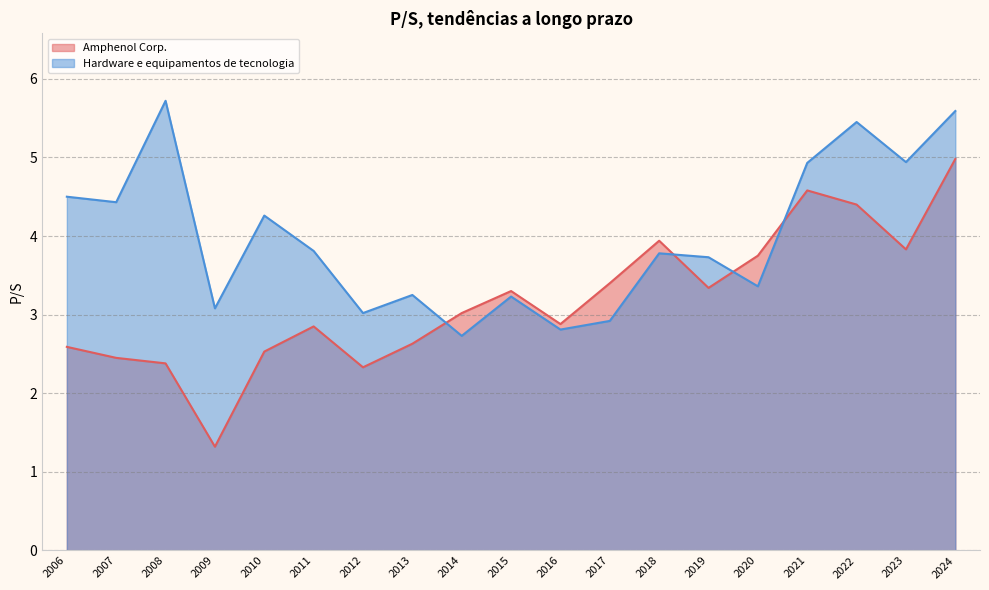

Reading left to right, list all the values displayed in this chart.

Amphenol Corp.: 2024-02-07=5.0	2023-02-08=3.8	2022-02-09=4.4	2021-02-10=4.6	2020-02-12=3.8	2019-02-13=3.3	2018-02-21=3.9	2017-02-17=3.4	2016-02-19=2.9	2015-02-20=3.3	2014-02-21=3.0	2013-02-22=2.6	2012-02-24=2.3	2011-02-28=2.9	2010-02-23=2.5	2009-02-23=1.3	2008-02-26=2.4	2007-02-21=2.5	2006-03-16=2.6
Hardware e equipamentos de tecnologia: 2024-02-07=5.6	2023-02-08=4.9	2022-02-09=5.5	2021-02-10=4.9	2020-02-12=3.4	2019-02-13=3.7	2018-02-21=3.8	2017-02-17=2.9	2016-02-19=2.8	2015-02-20=3.2	2014-02-21=2.7	2013-02-22=3.2	2012-02-24=3.0	2011-02-28=3.8	2010-02-23=4.3	2009-02-23=3.1	2008-02-26=5.7	2007-02-21=4.4	2006-03-16=4.5